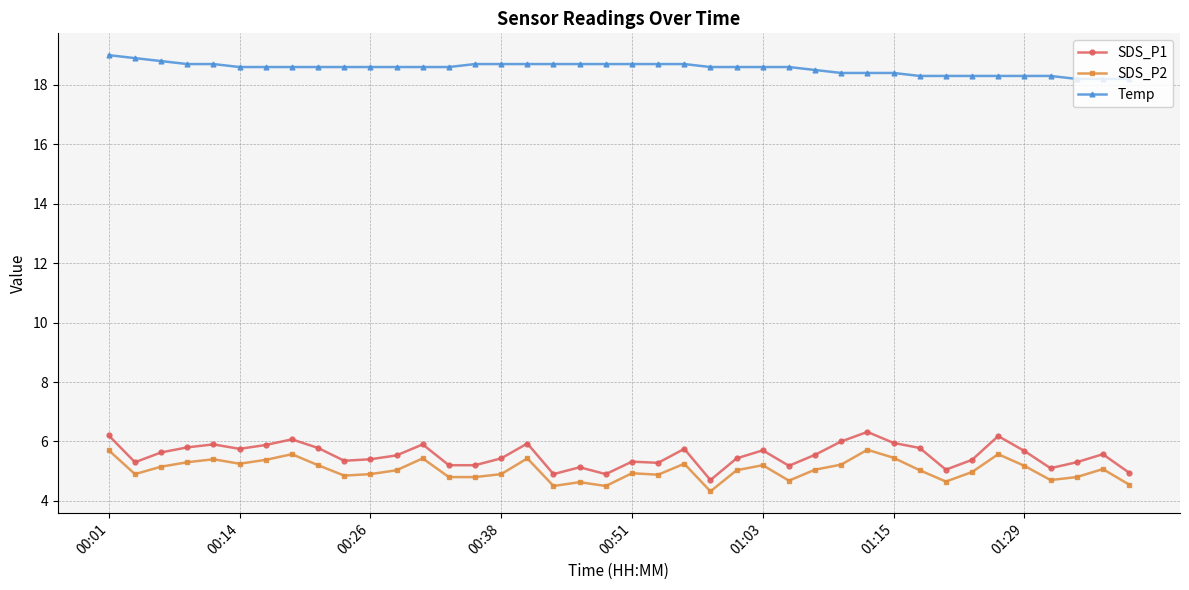

True or false: Temp and SDS_P2 cross at least once.

False